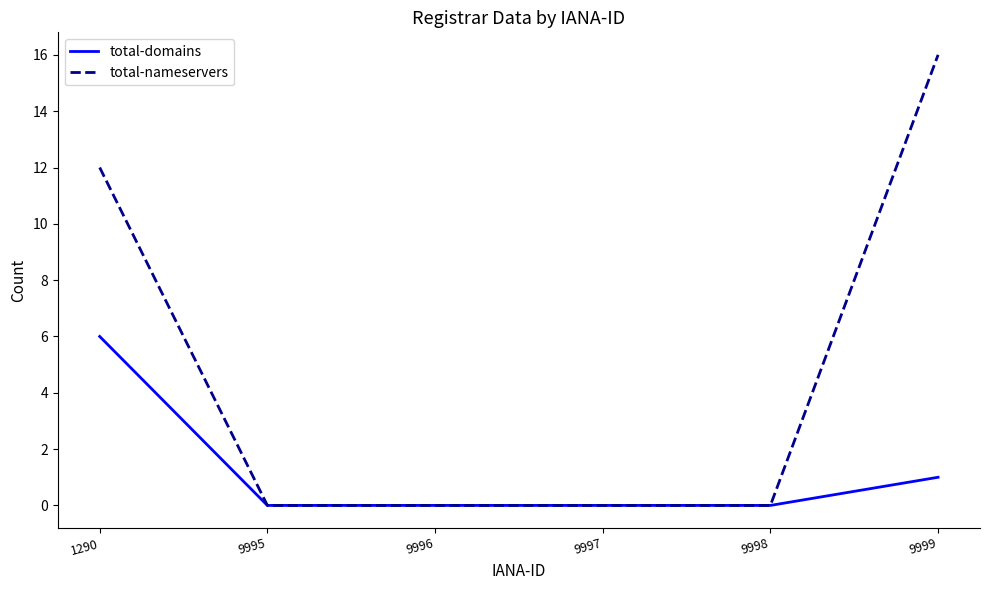

Count the total-nameservers values in the range 0 to 12.

5